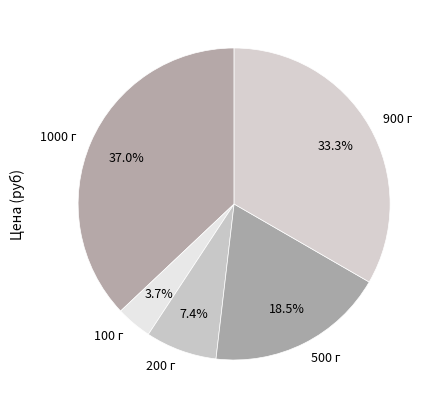

Count the number of slices in the pie.

5